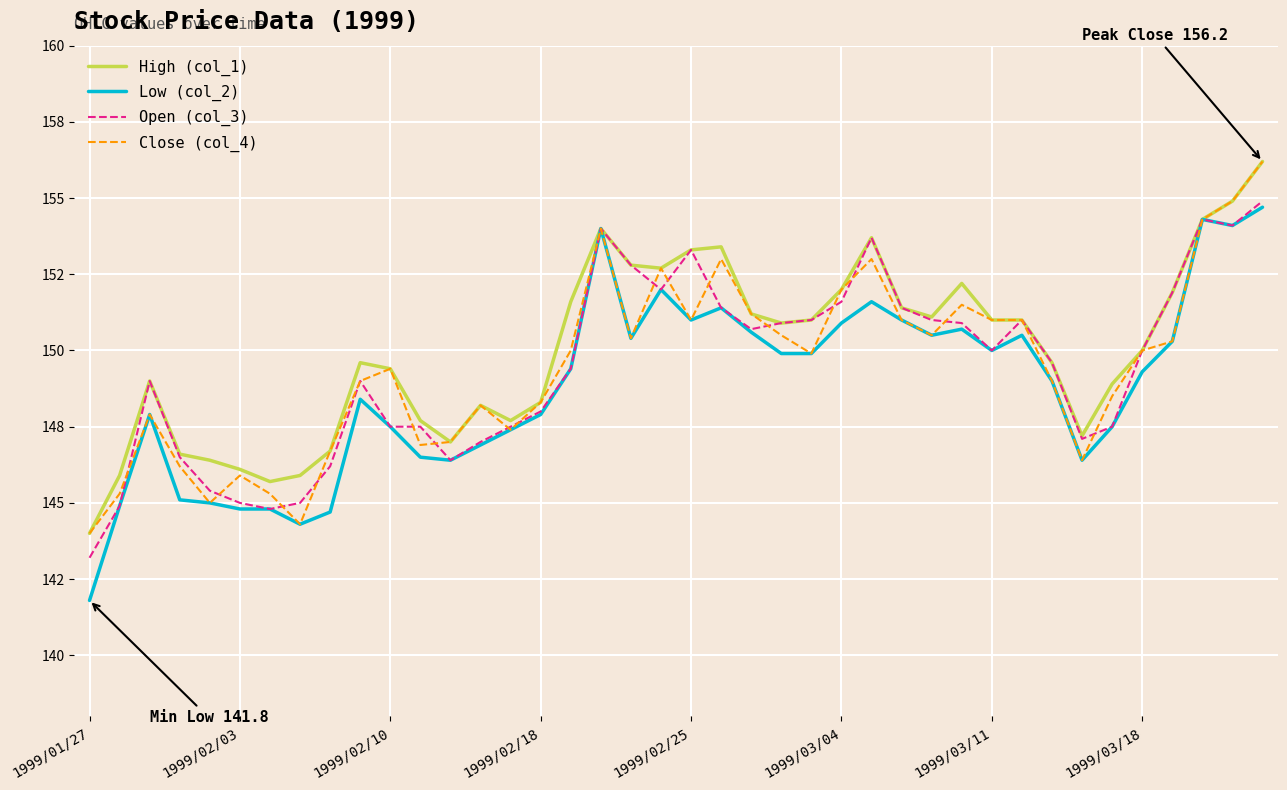

True or false: Low (col_2) and Close (col_4) cross at least once.

False